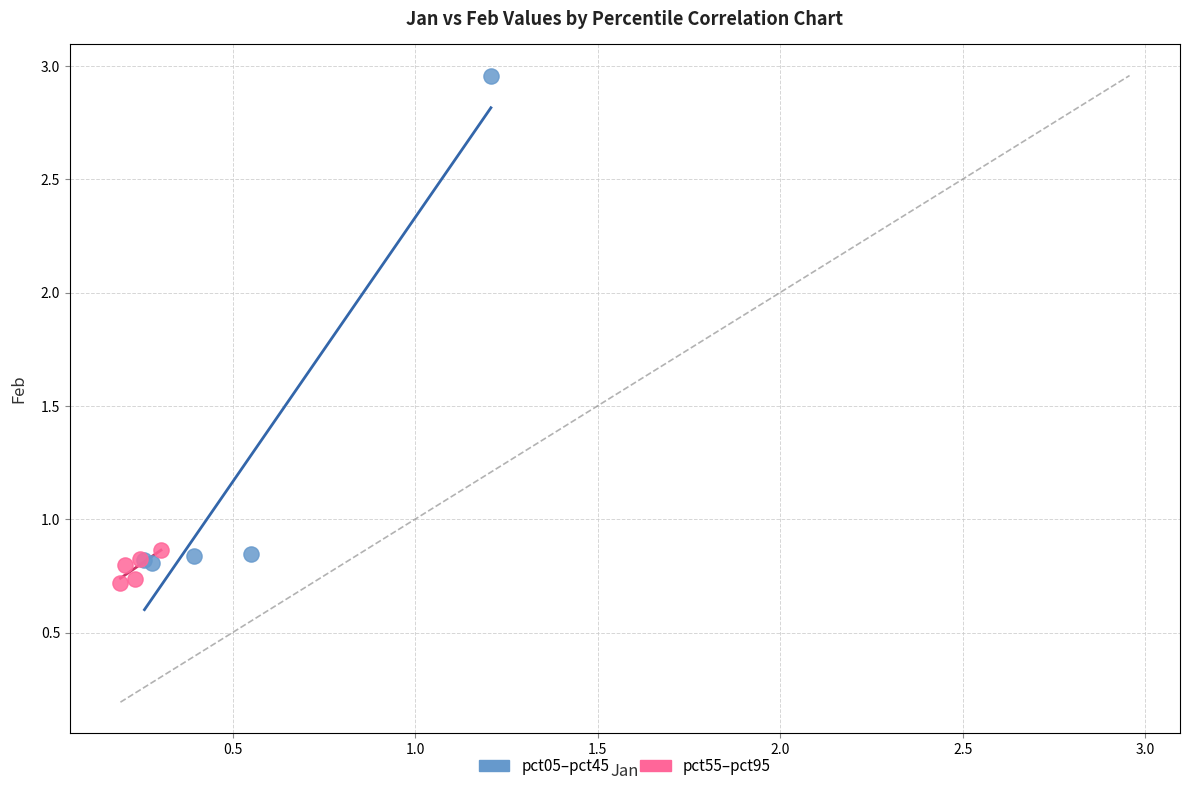

Which series reaches the maximum Y coordinate?

pct05–pct45